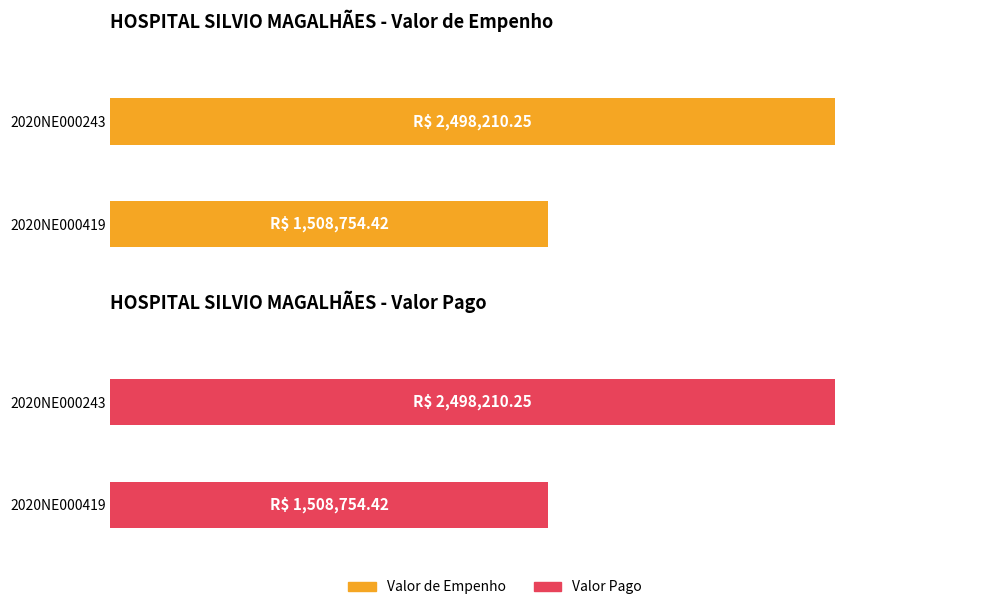

At 2020NE000419, list the series in order from smallest to largest.

Valor de Empenho, Valor Pago